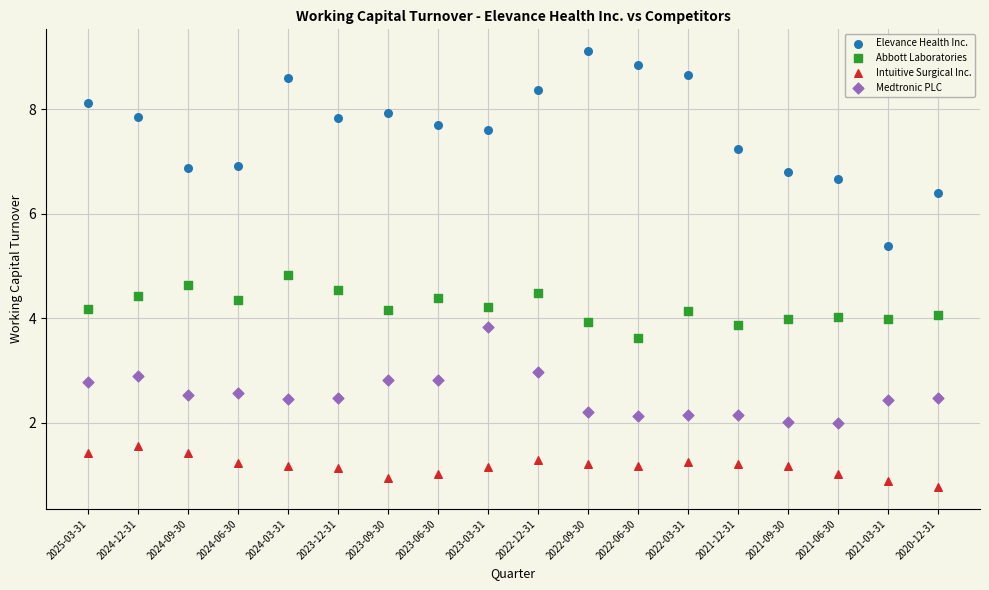

Which series reaches the maximum Y coordinate?

Elevance Health Inc.